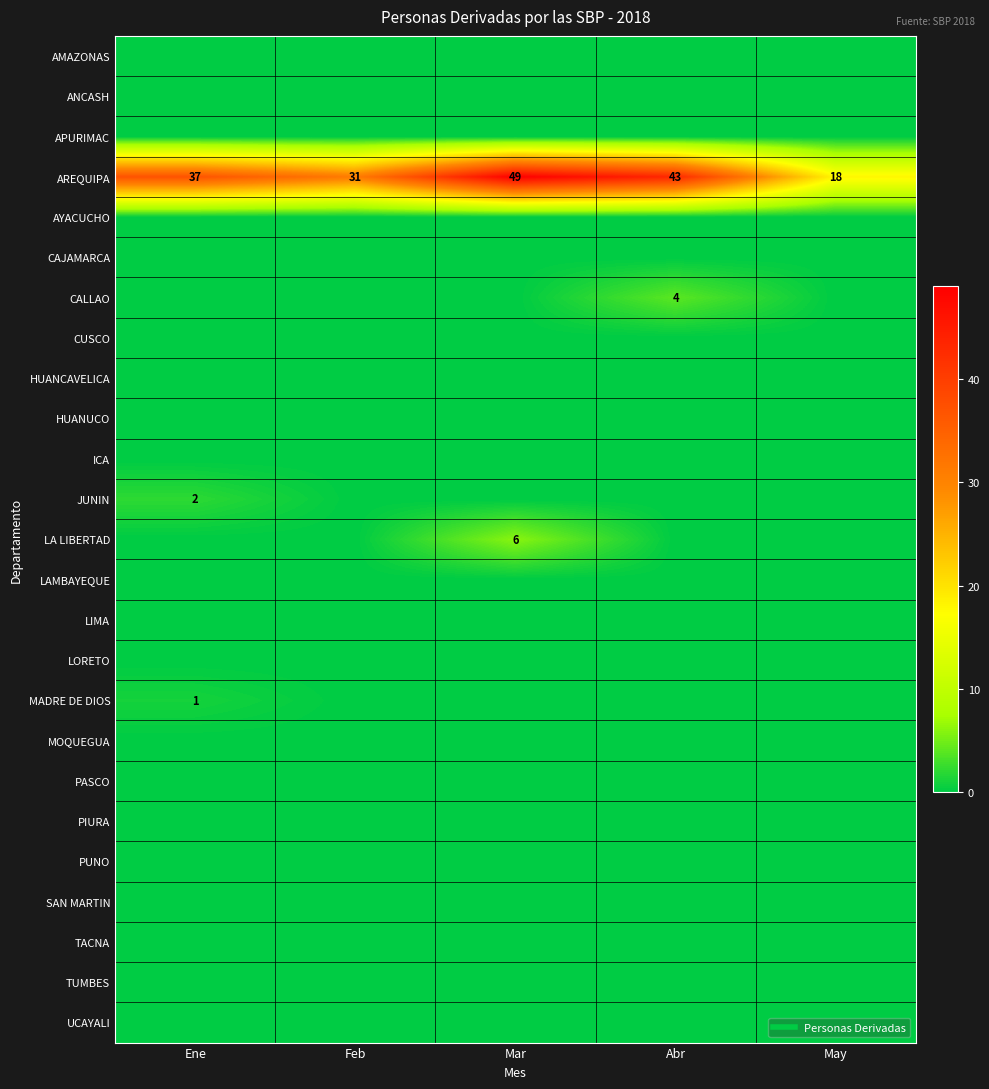

Which series changed the most between Abr and May?

AREQUIPA